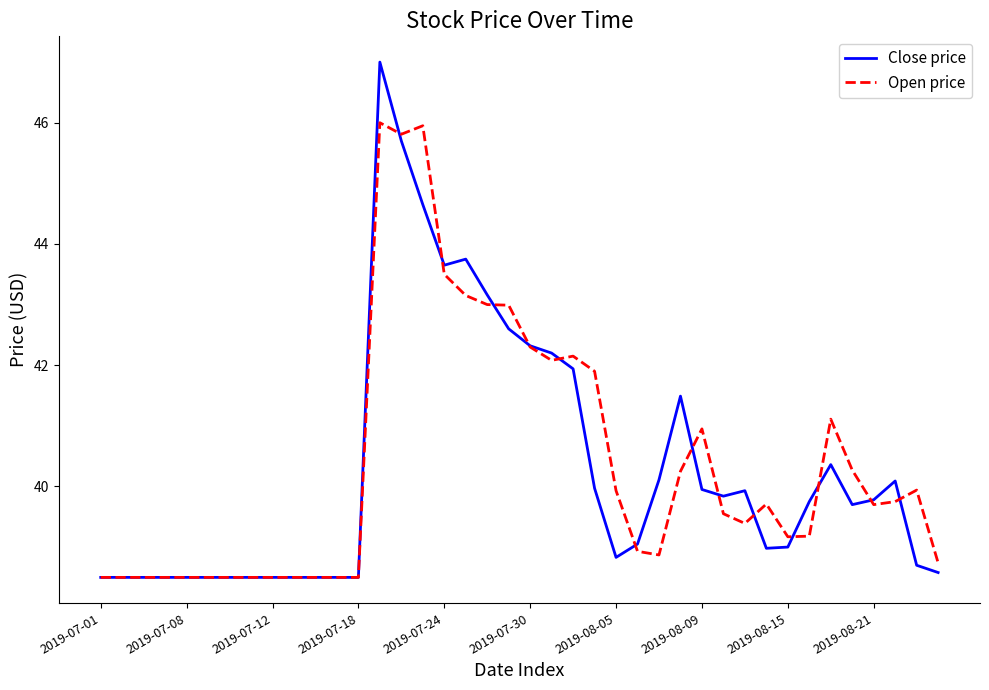

What is the highest value of the Open price series?

46.0